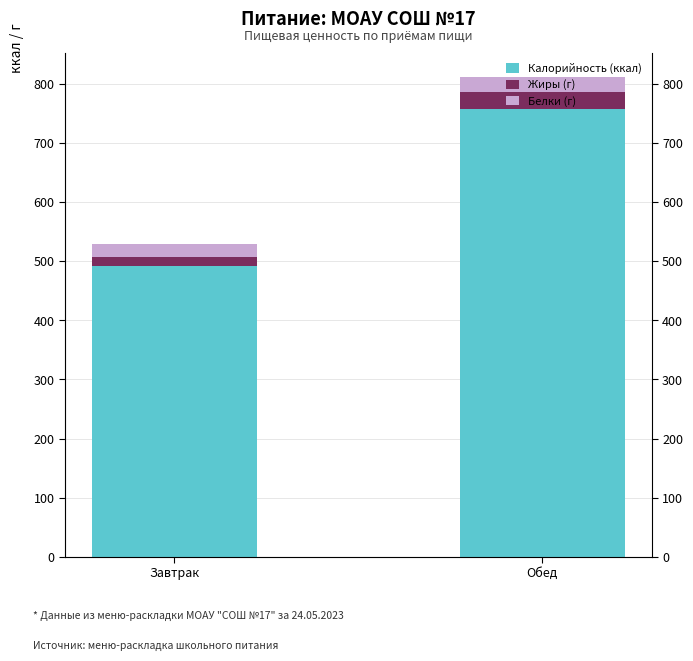

Which series has the widest spread of values?

Калорийность (ккал)